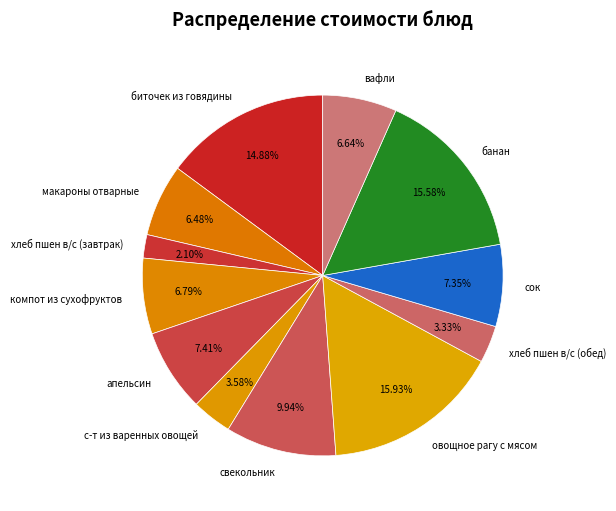

Which slice is the smallest?

хлеб пшен в/с (завтрак)